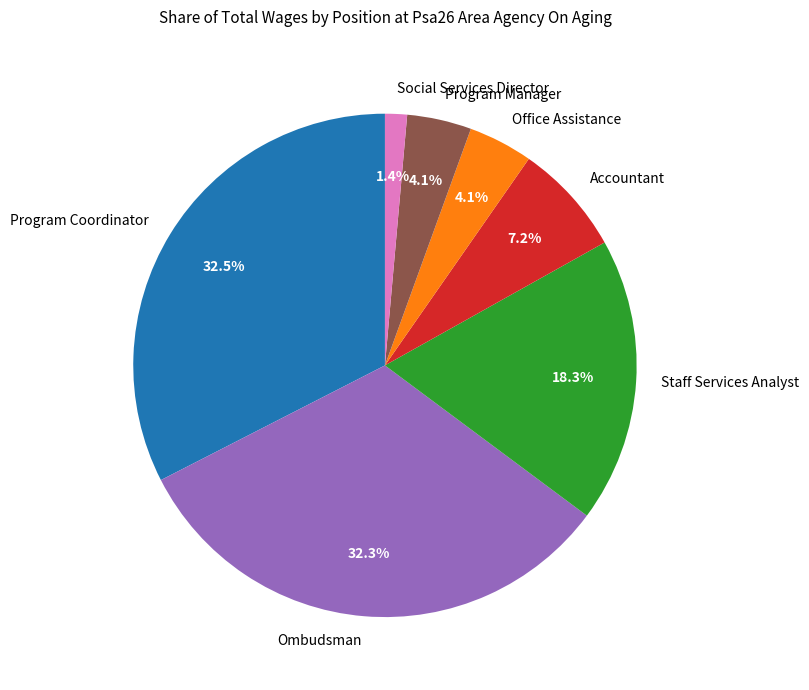

What is the total percentage of Social Services Director and Ombudsman?

33.7%